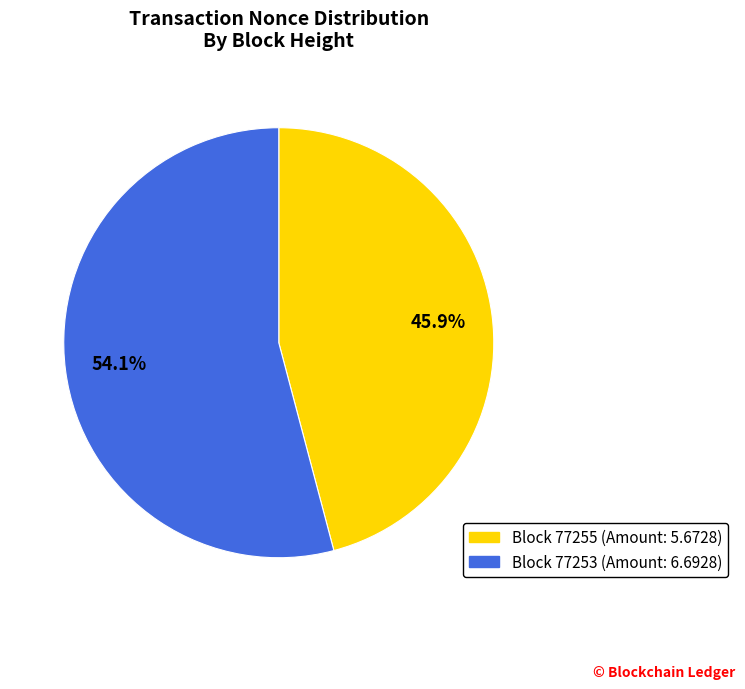

Is there any slice that represents more than half of the pie?

Yes